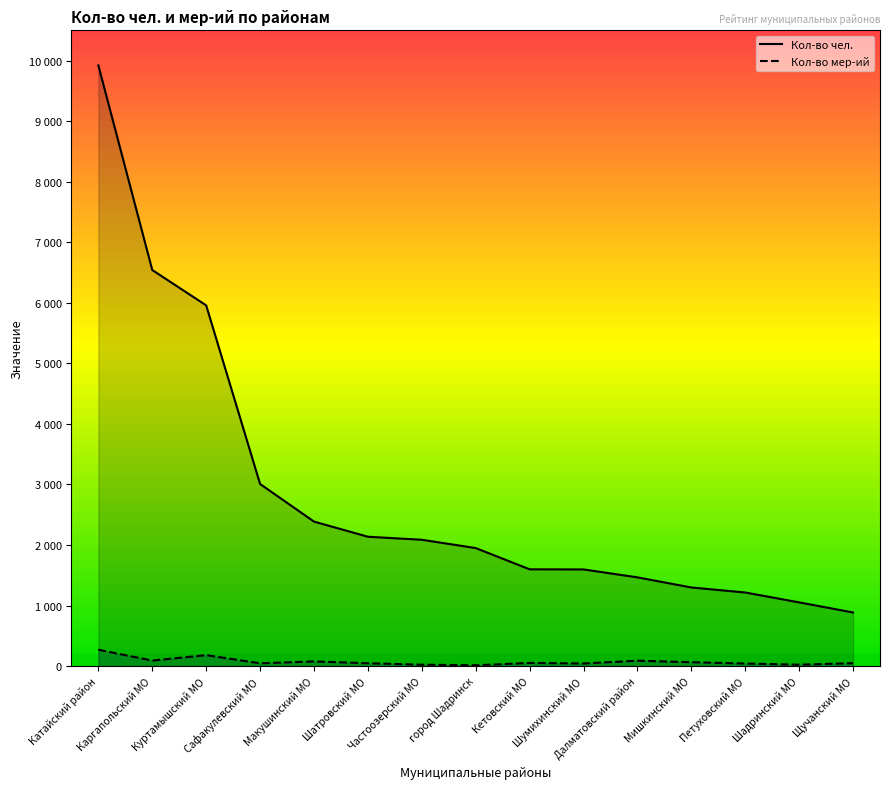

True or false: Кол-во мер-ий and Кол-во чел. intersect in this chart.

False